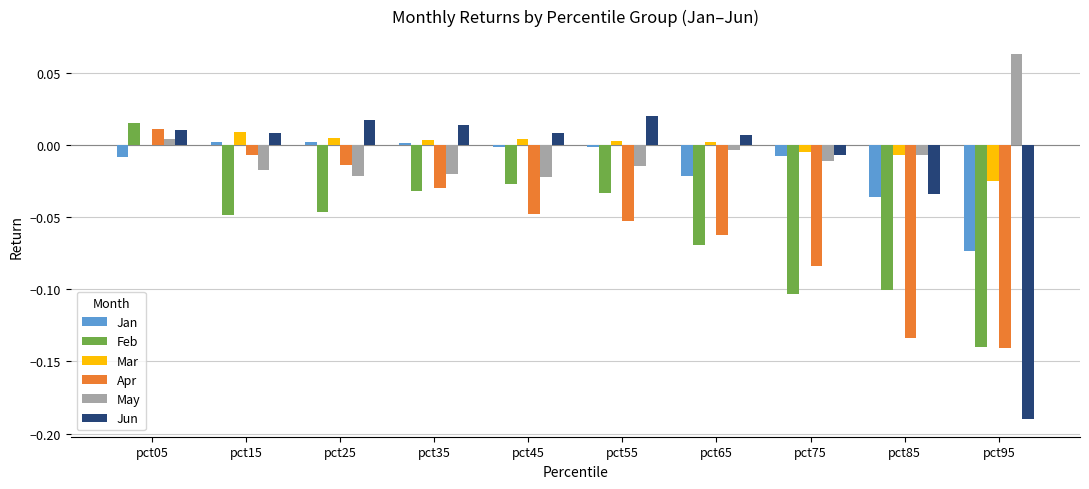

Is it true that Jan equals -0.0 at pct05?

True